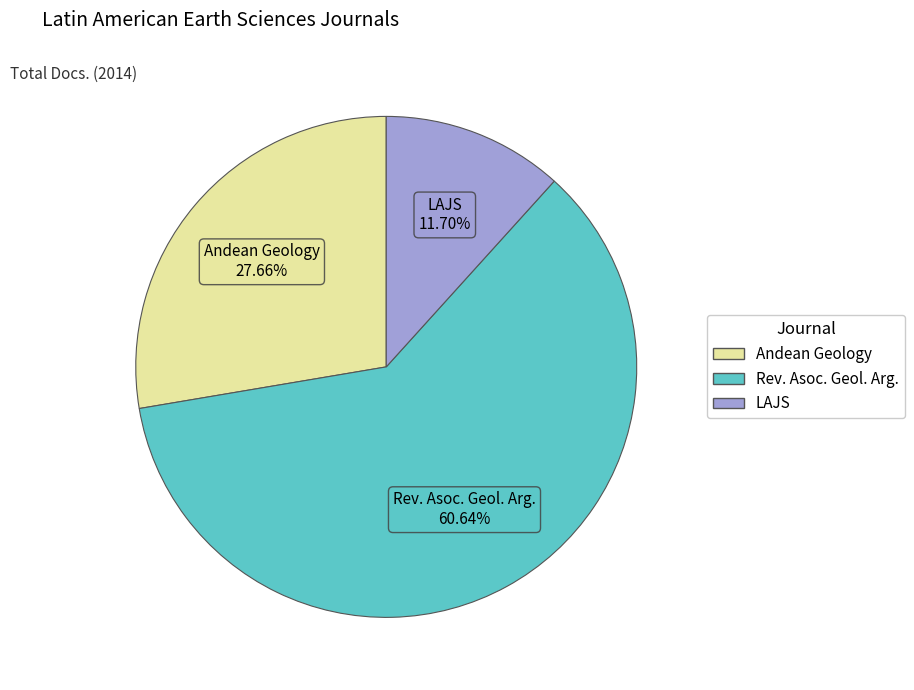

To the nearest percent, what is the average slice percentage?

33%